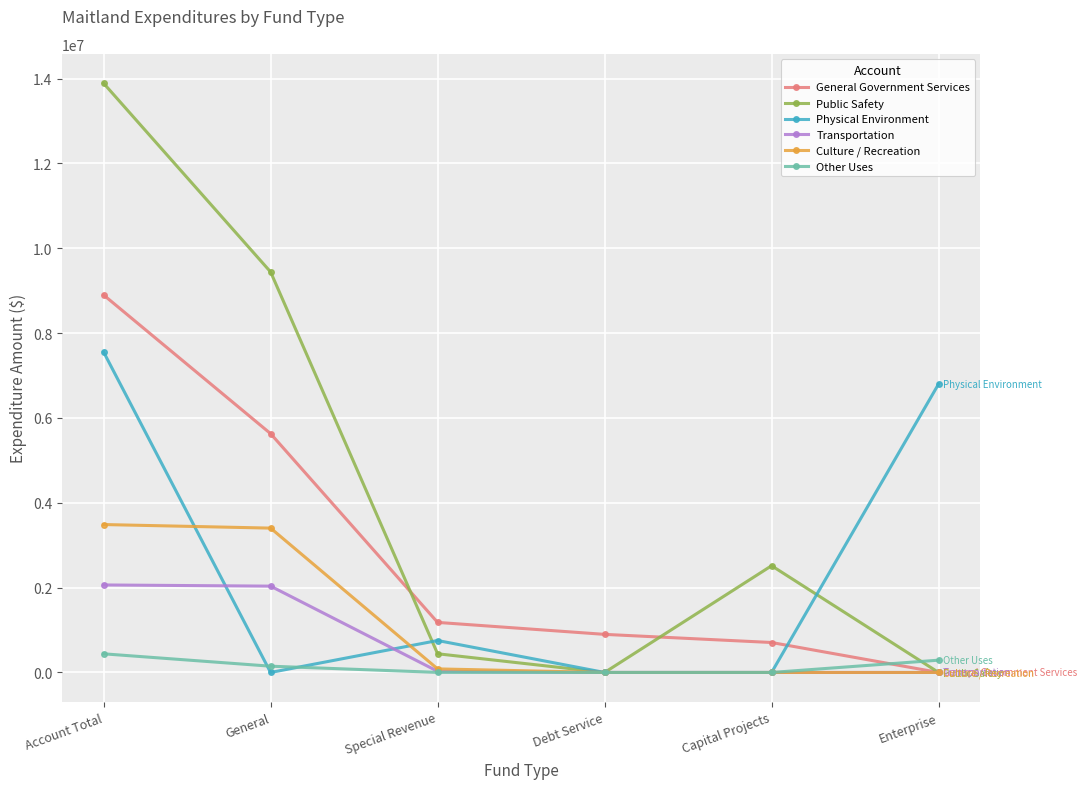

The value of Culture / Recreation at General is 4491173. True or false?

False